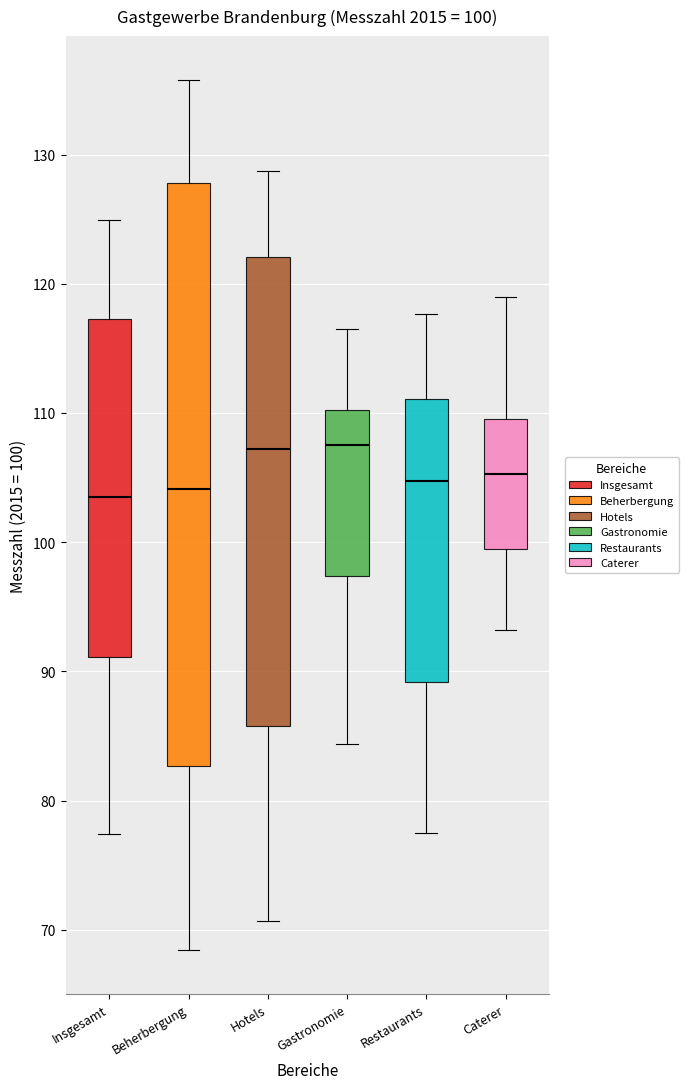

Comparing the boxes themselves (not the whiskers), which one is the tallest?

Beherbergung